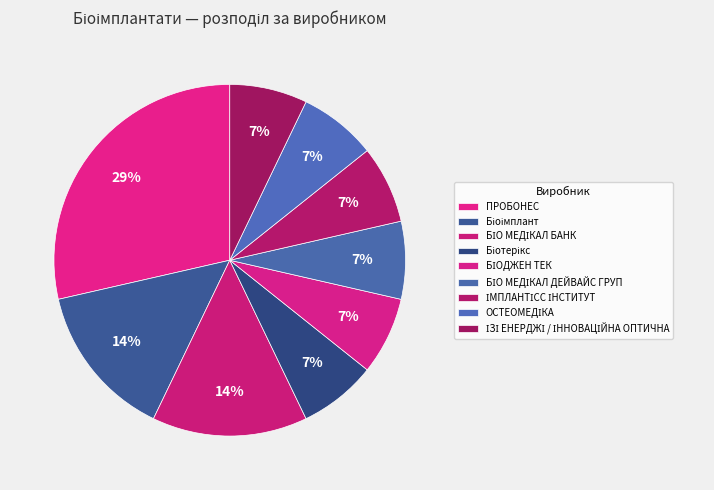

How many slices are in this pie chart?

9